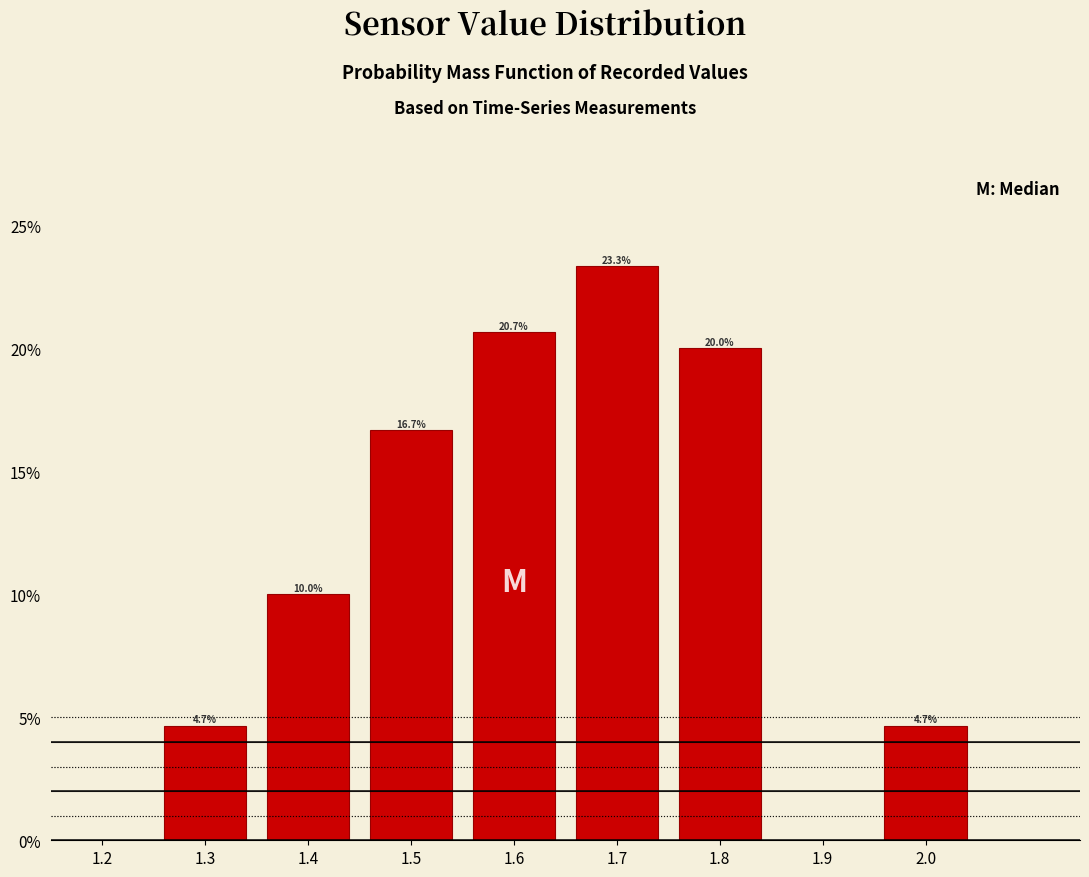

Reading left to right, transcribe all the data shown in this chart.

4.7	10.0	16.7	20.7	23.3	20.0	4.7